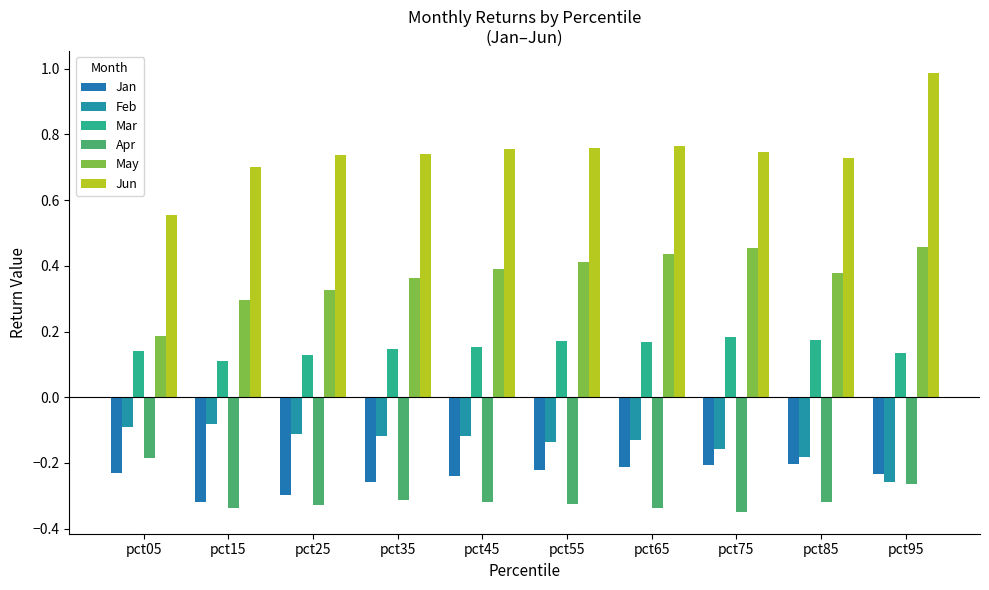

Reading left to right, what are all the values shown in this chart?

Jan: -0.2	-0.3	-0.3	-0.3	-0.2	-0.2	-0.2	-0.2	-0.2	-0.2
Feb: -0.1	-0.1	-0.1	-0.1	-0.1	-0.1	-0.1	-0.2	-0.2	-0.3
Mar: 0.1	0.1	0.1	0.1	0.2	0.2	0.2	0.2	0.2	0.1
Apr: -0.2	-0.3	-0.3	-0.3	-0.3	-0.3	-0.3	-0.3	-0.3	-0.3
May: 0.2	0.3	0.3	0.4	0.4	0.4	0.4	0.5	0.4	0.5
Jun: 0.6	0.7	0.7	0.7	0.8	0.8	0.8	0.7	0.7	1.0